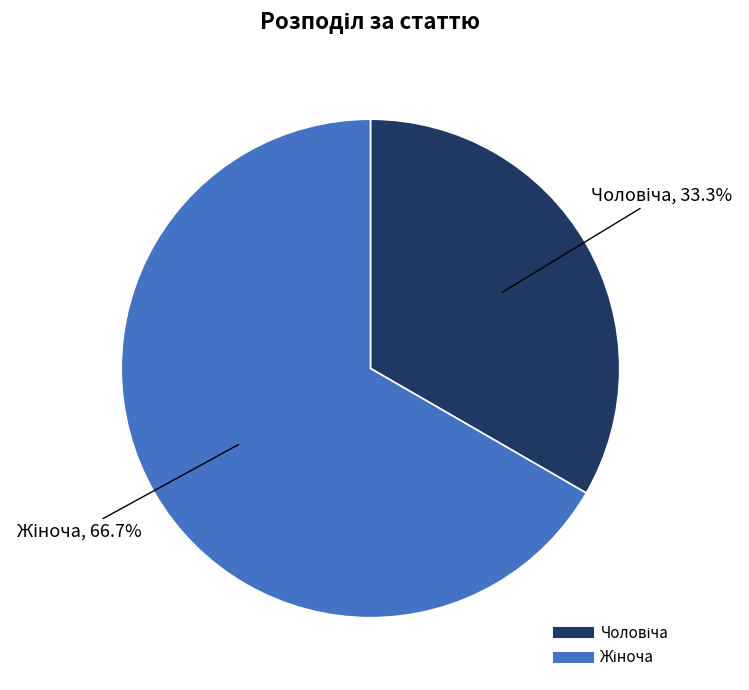

Count the number of slices in the pie.

2